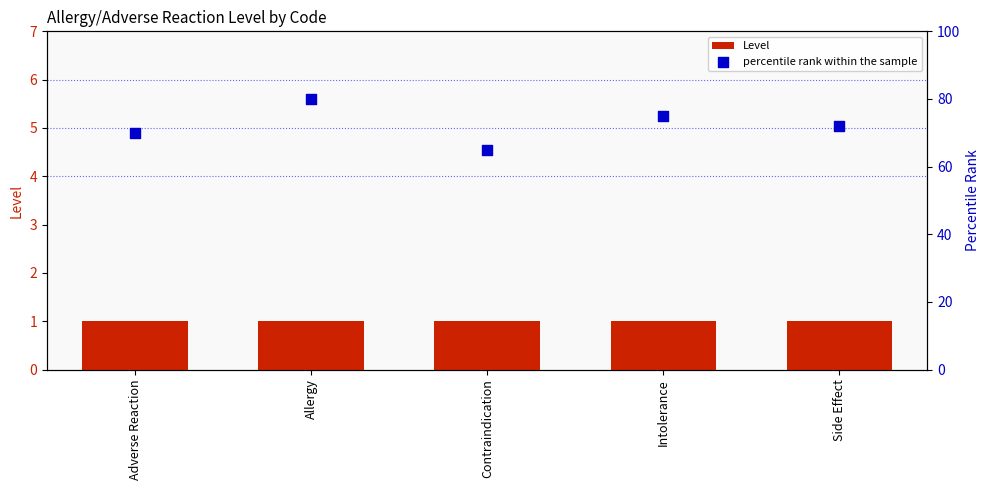

Which series has the largest total across all categories?

percentile rank within the sample